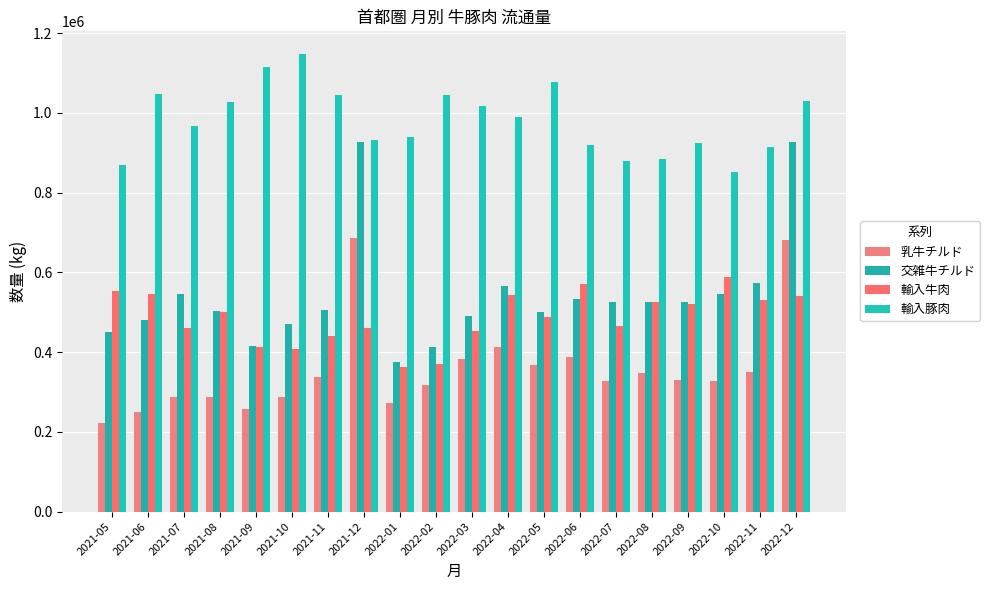

Between 2021-08 and 2022-04, which series saw the biggest shift?

乳牛チルド